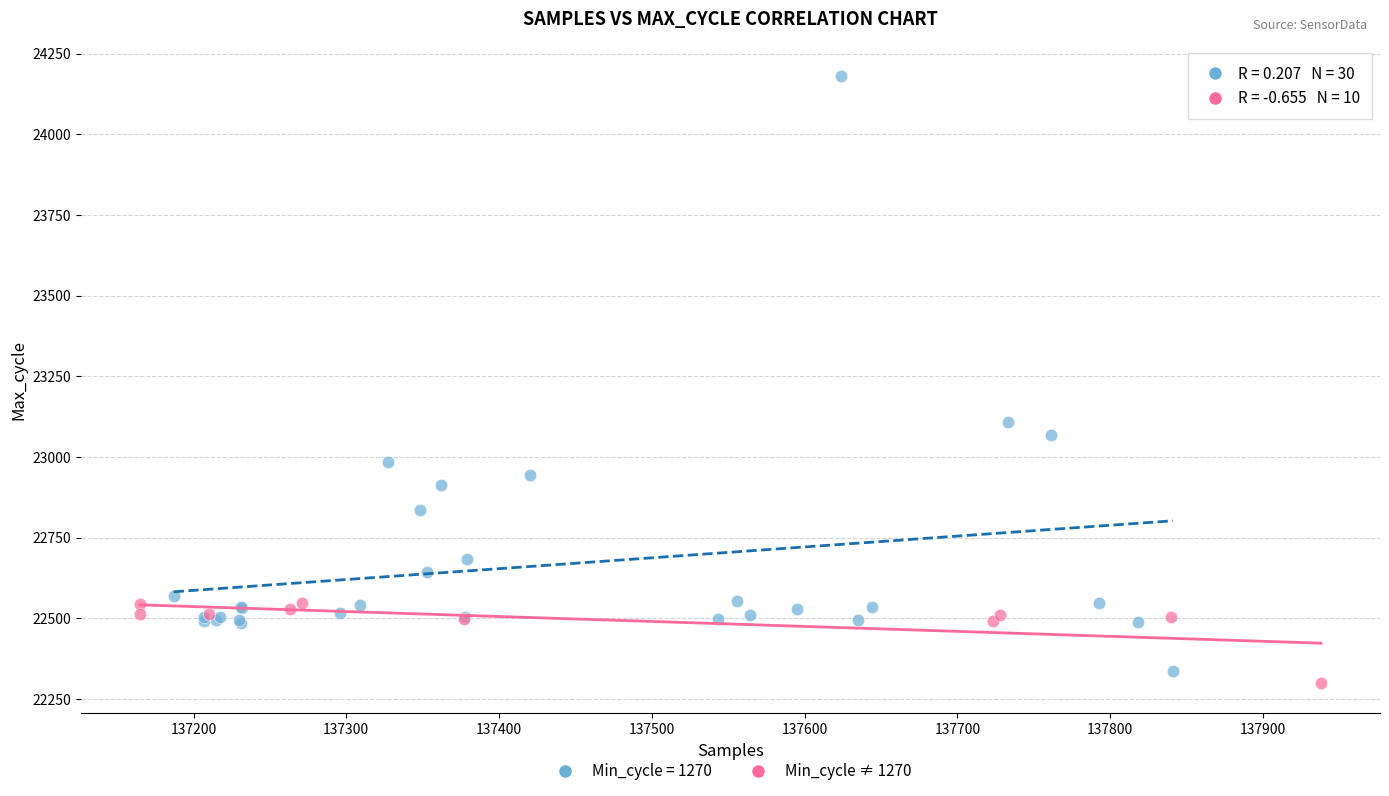

Which series has the widest spread of Y values?

Min_cycle = 1270